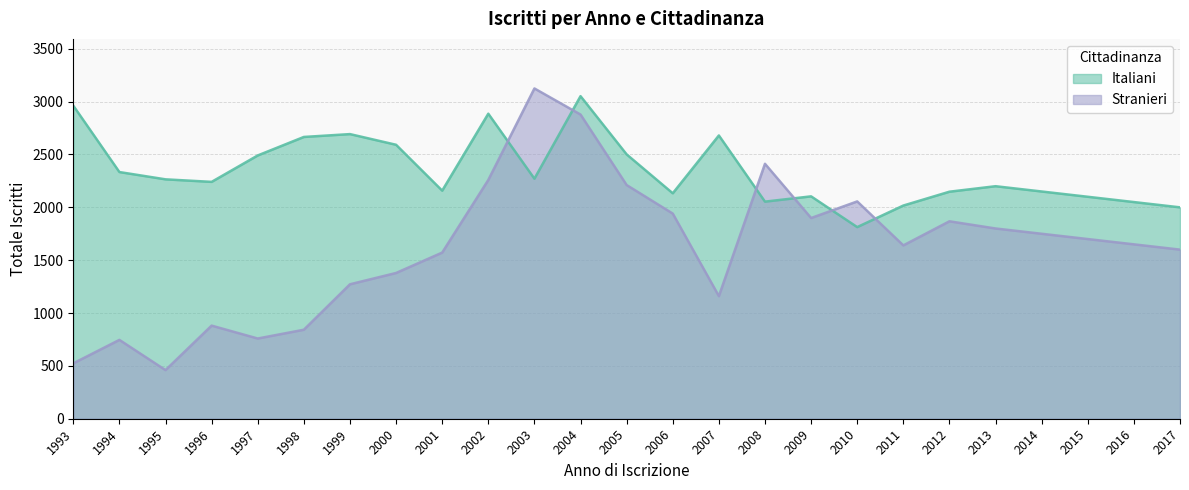

What is the sum of all Italiani values?

58561